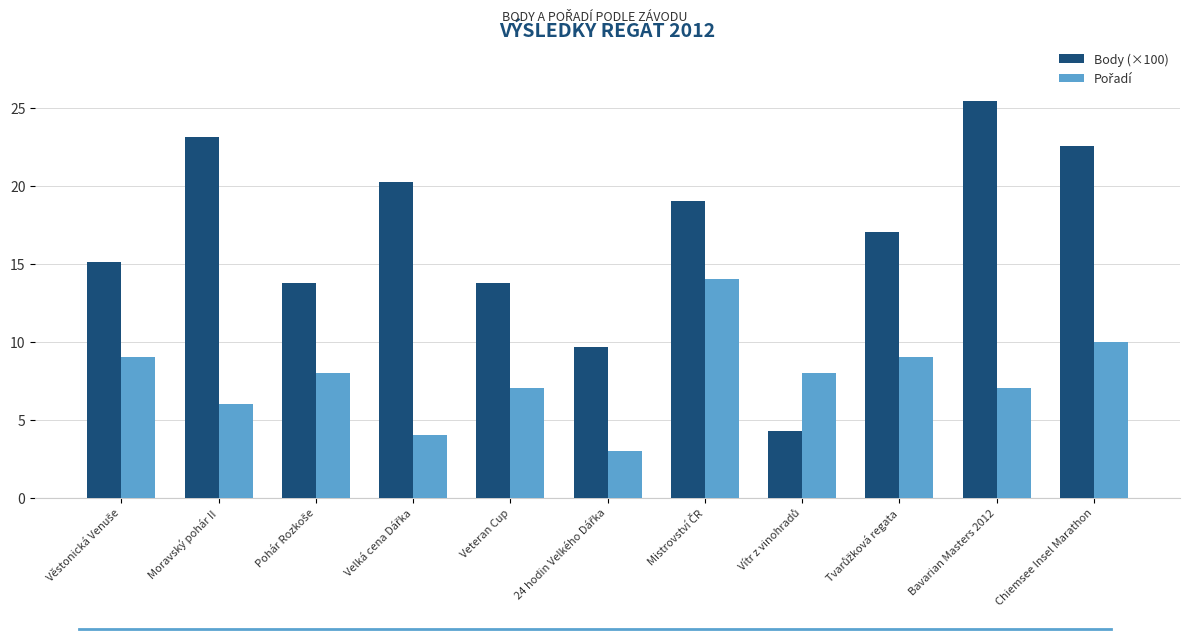

What is the spread (max minus min) of values at Veteran Cup?

6.8